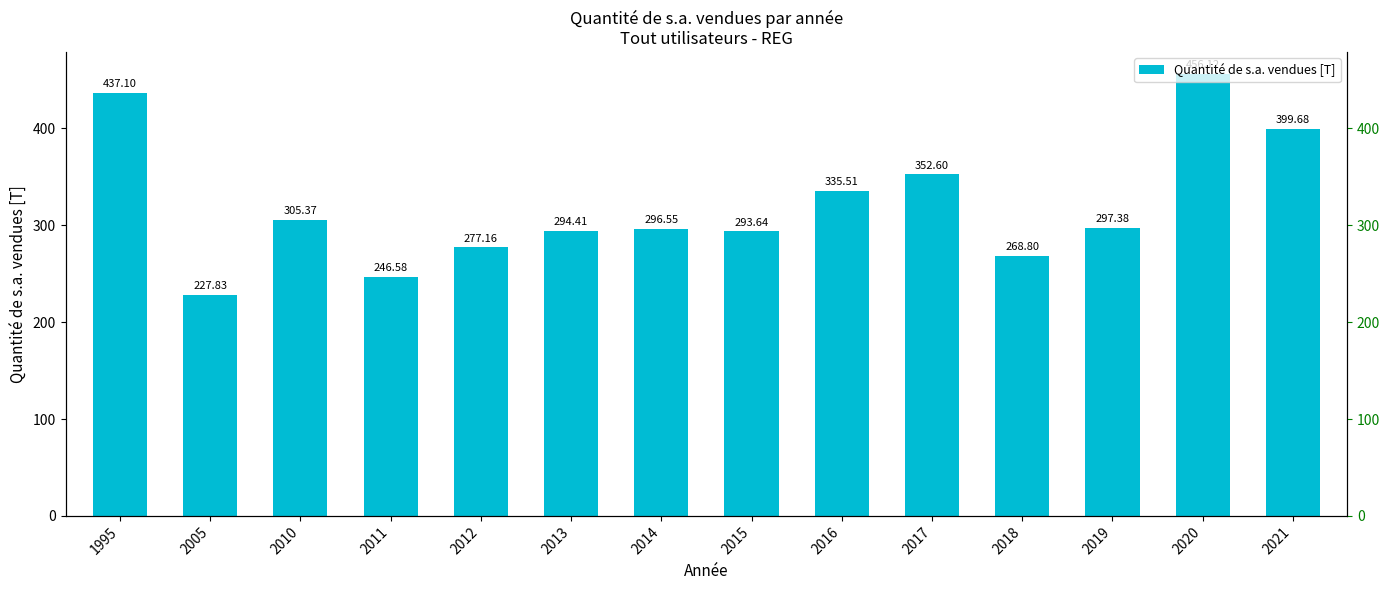

Reading left to right, list all the values displayed in this chart.

1995=437.1	2005=227.8	2010=305.4	2011=246.6	2012=277.2	2013=294.4	2014=296.5	2015=293.6	2016=335.5	2017=352.6	2018=268.8	2019=297.4	2020=456.1	2021=399.7